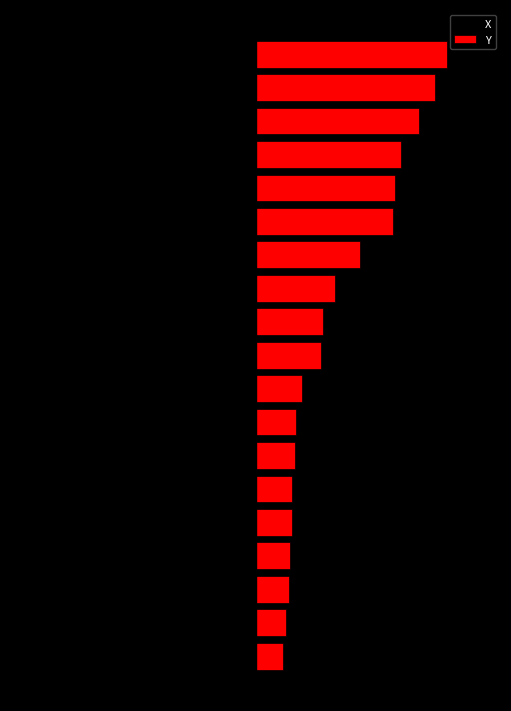

What is the highest value of the X series?

-1.0